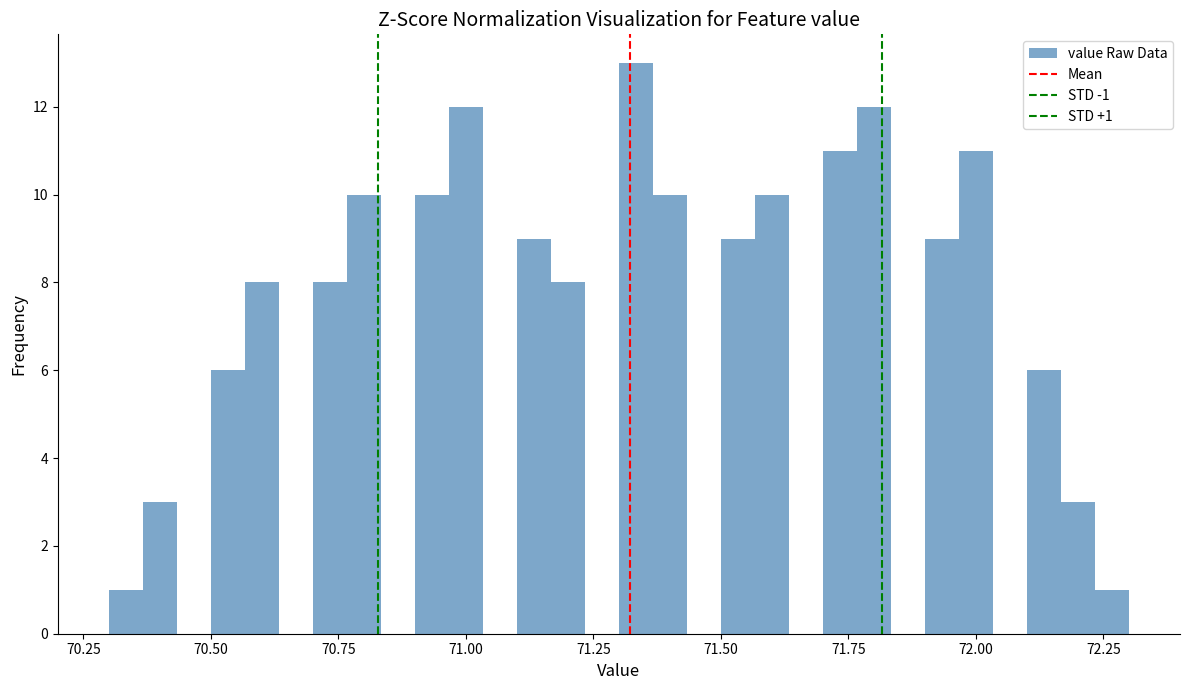

Read against the x-axis, roughly where is the centre of the tallest bar?

71.35